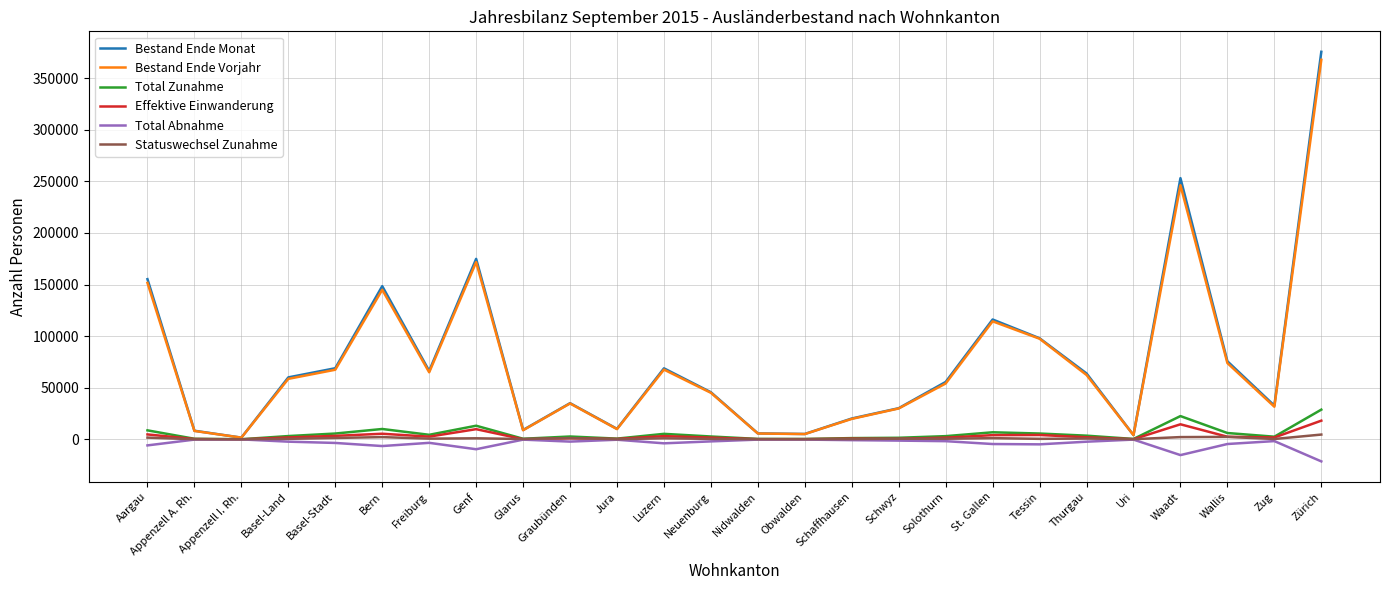

What is the total value across all series at Solothurn?

113133